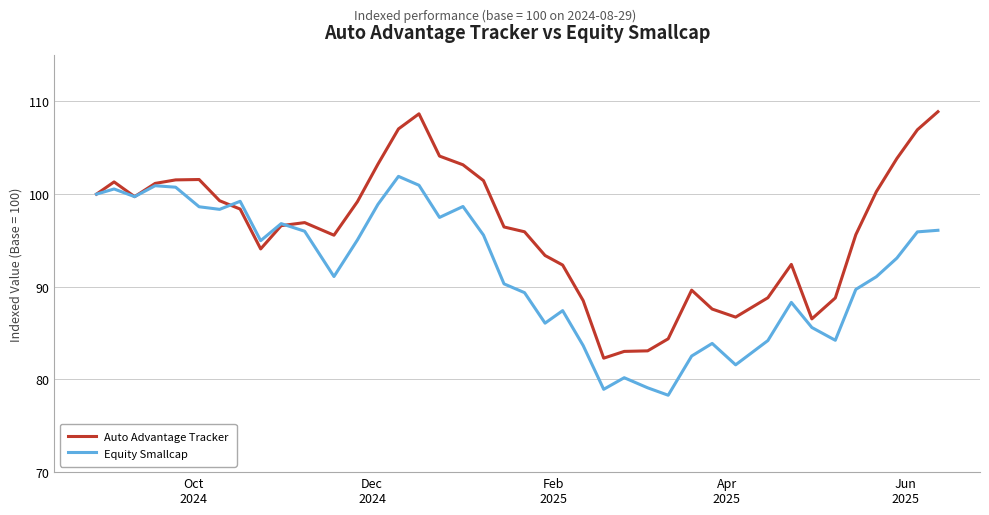

Rank the series by their average value, from lowest to highest.

Equity Smallcap, Auto Advantage Tracker